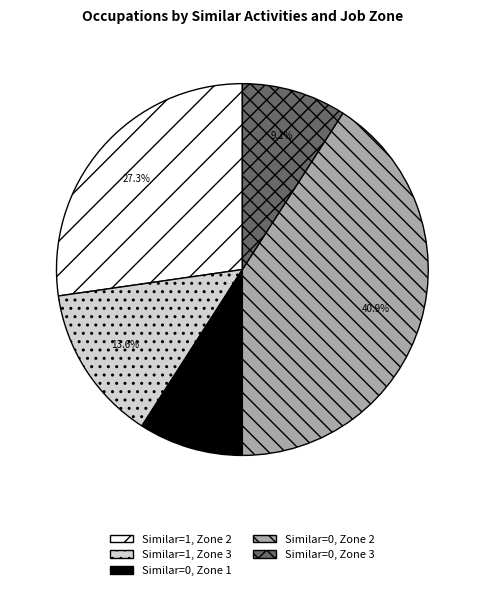

To the nearest percent, what is the difference between the Similar=1, Zone 3 and Similar=0, Zone 2 slice percentages?

27%